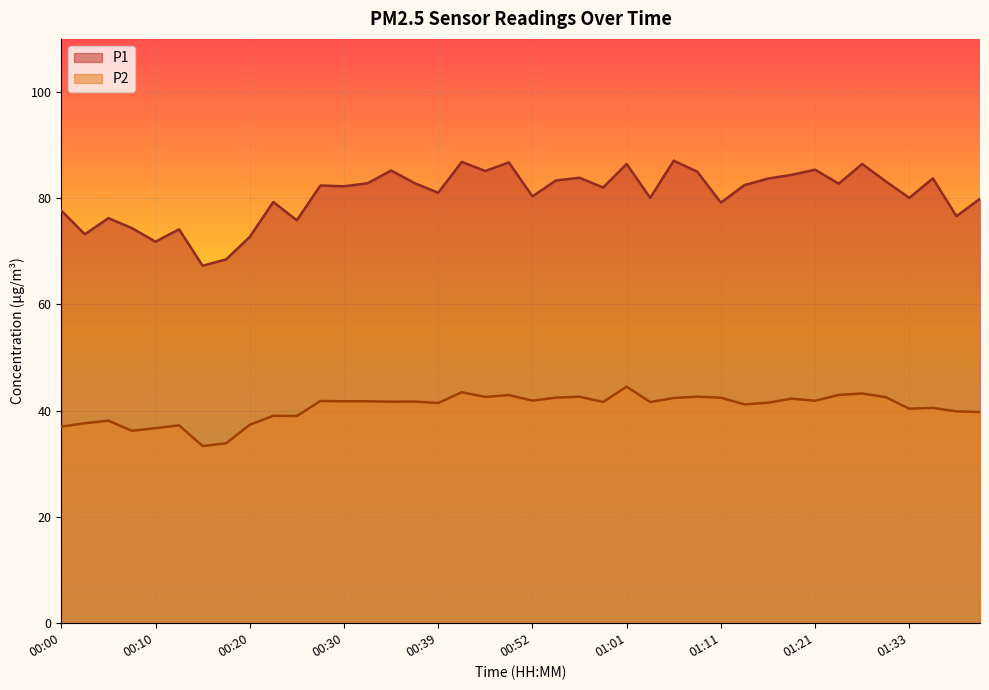

At which label does P1 reach its peak?

01:06